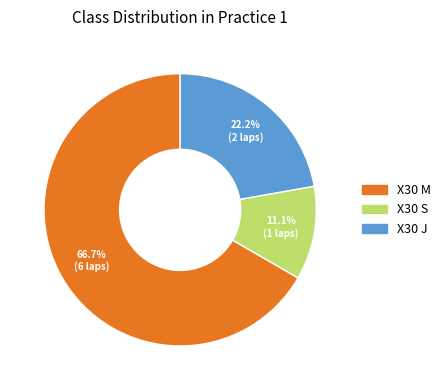

To the nearest percent, what is the difference between the X30 S and X30 J slice percentages?

11%